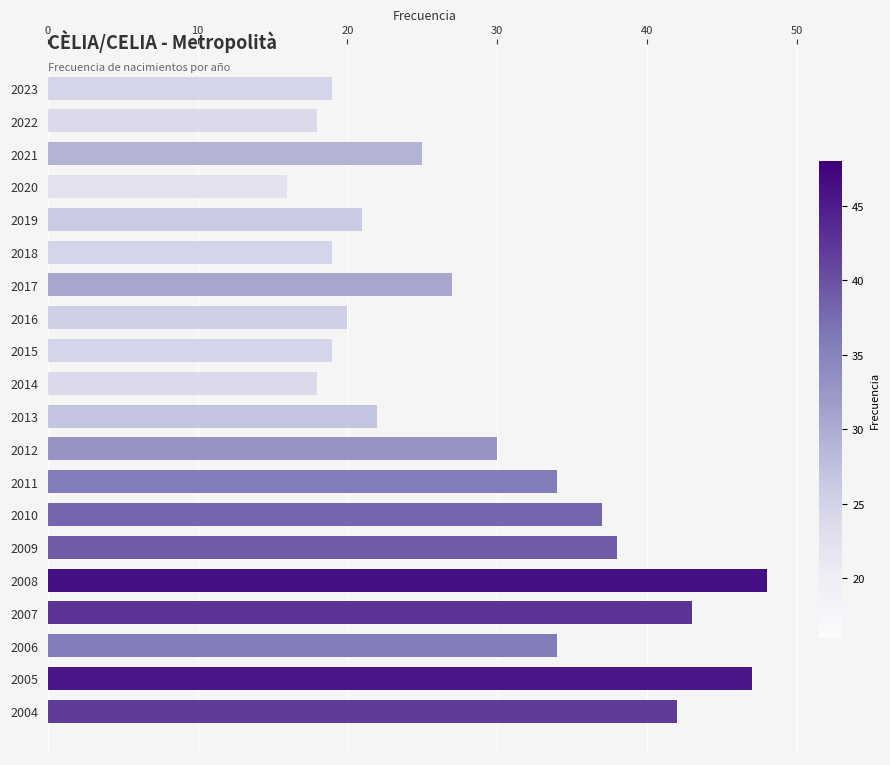

Count the number of categories in the chart.

20